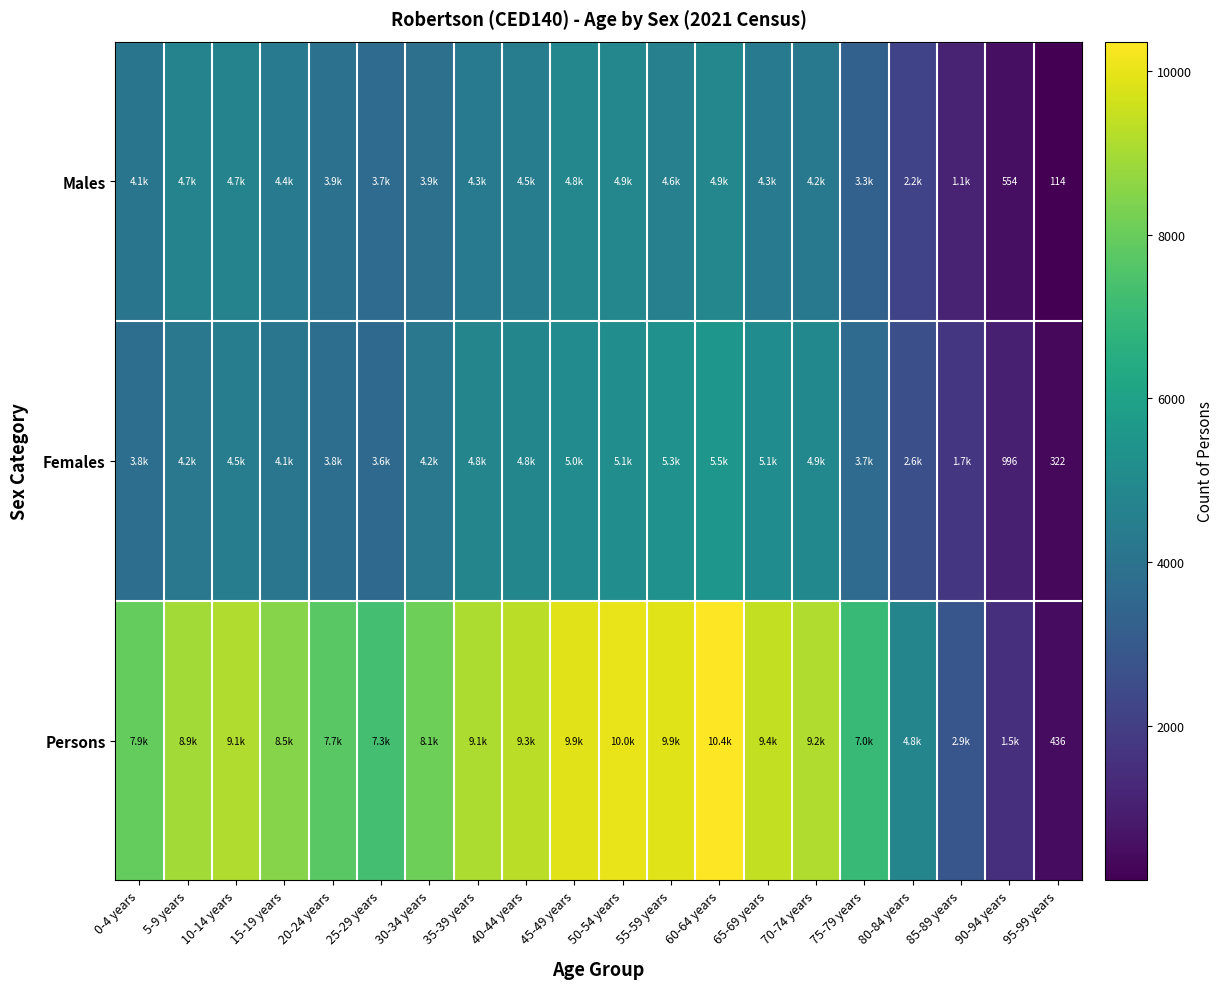

Is it true that Males equals 114 at 95-99 years?

True